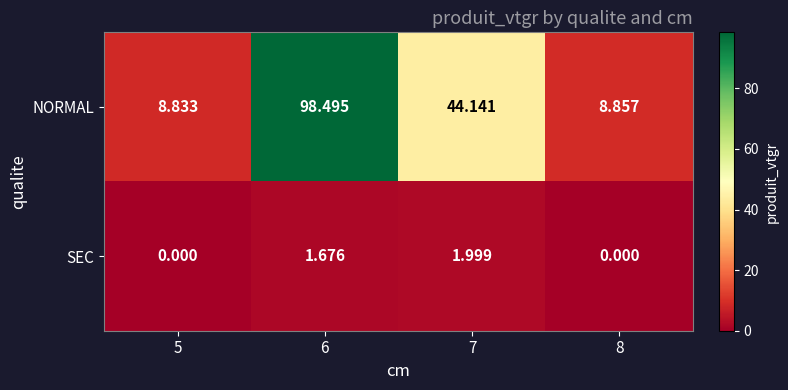

What is the total value across all series at 5?

8.8